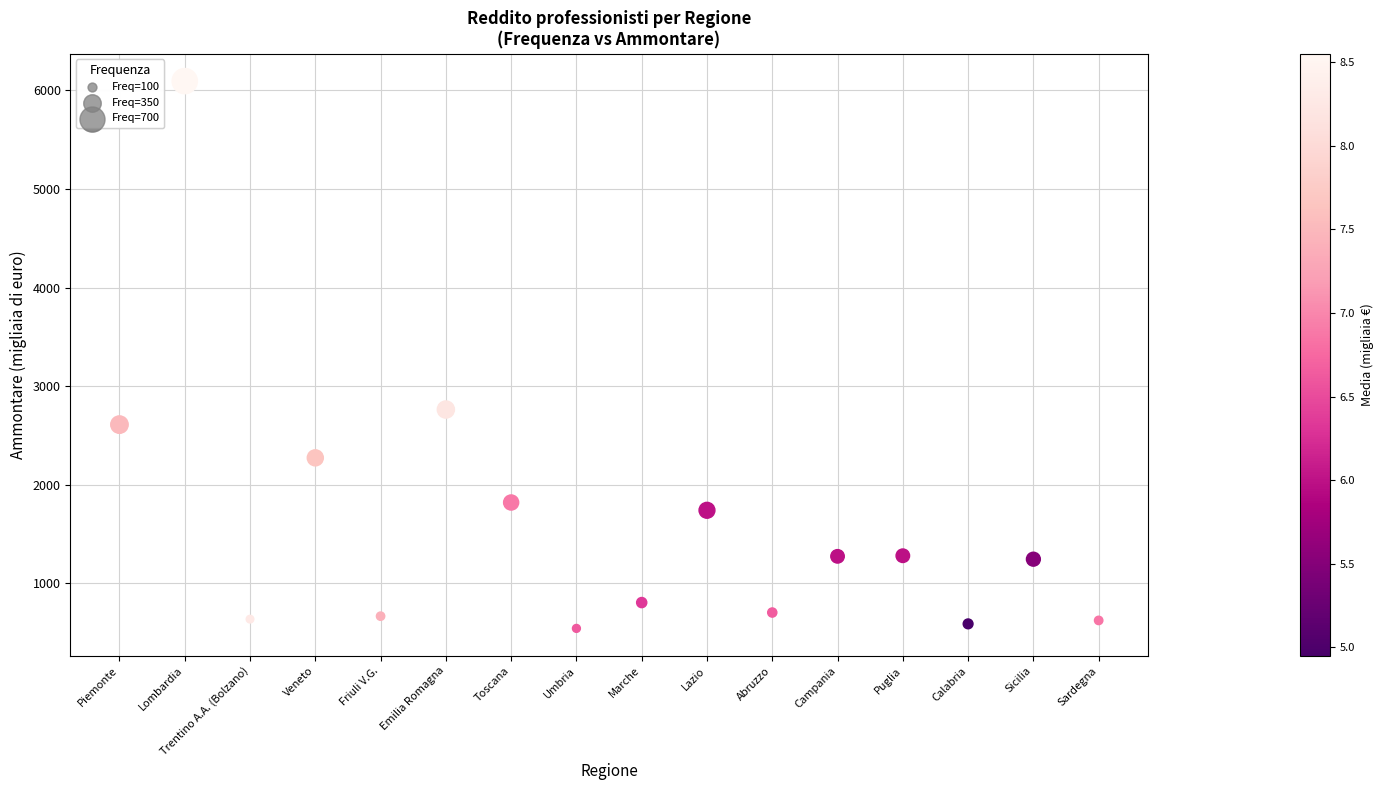

What Y value in the scatter plot is closest to 3318?

2763